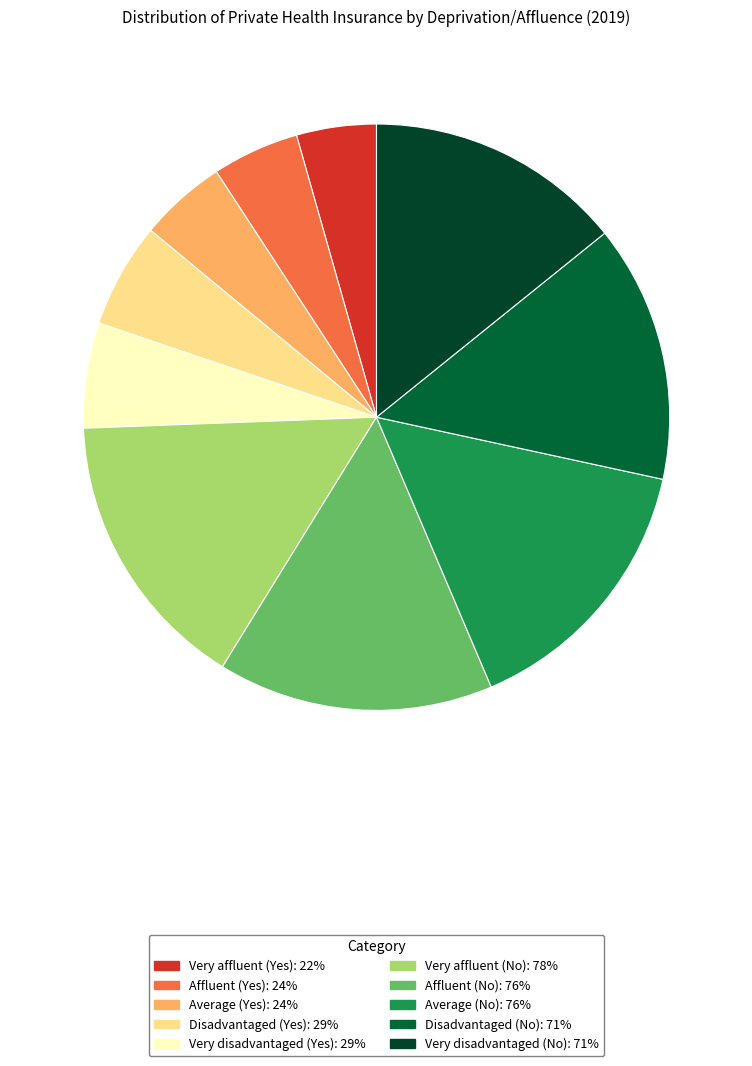

How many segments does this pie chart have?

10